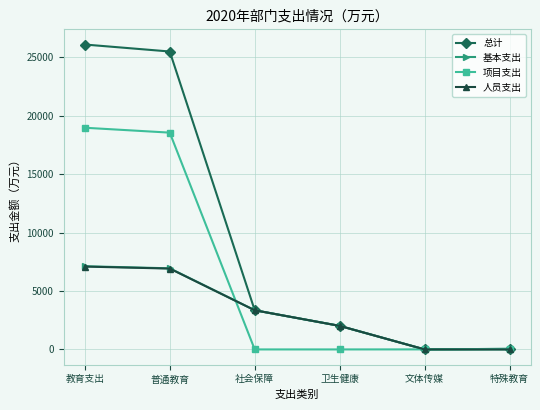

The value of 人员支出 at 普通教育 is 2706.5. True or false?

False